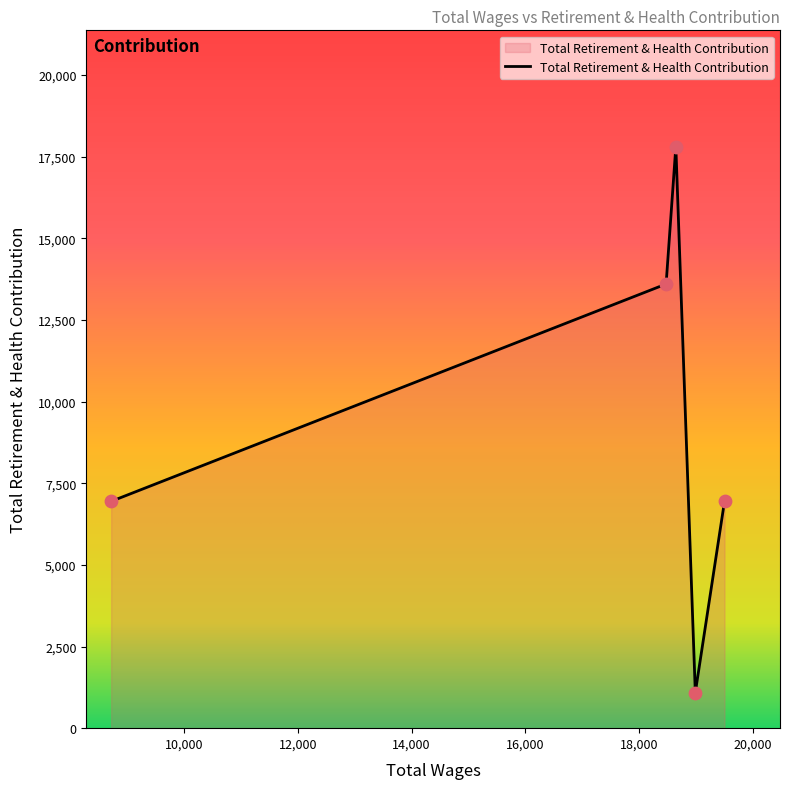

What is the sum of all values?

46388